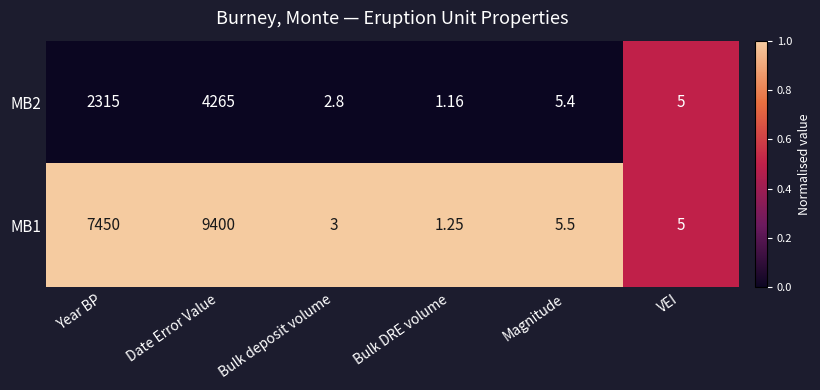

What is the greatest value displayed?

9400.0